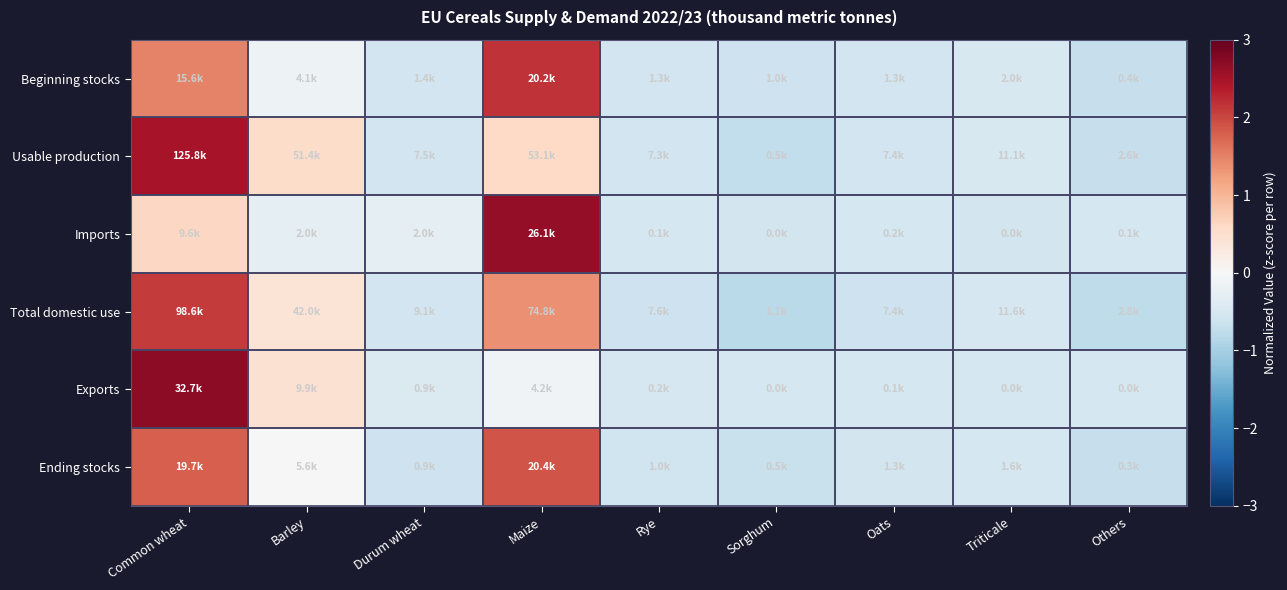

Reading right to left, list all the values displayed in this chart.

Beginning stocks: Others=-0.7	Triticale=-0.5	Oats=-0.6	Sorghum=-0.6	Rye=-0.6	Maize=2.2	Durum wheat=-0.6	Barley=-0.2	Common wheat=1.5
Usable production: Others=-0.7	Triticale=-0.5	Oats=-0.6	Sorghum=-0.7	Rye=-0.6	Maize=0.6	Durum wheat=-0.6	Barley=0.6	Common wheat=2.5
Imports: Others=-0.5	Triticale=-0.5	Oats=-0.5	Sorghum=-0.5	Rye=-0.5	Maize=2.6	Durum wheat=-0.3	Barley=-0.3	Common wheat=0.6
Total domestic use: Others=-0.8	Triticale=-0.5	Oats=-0.6	Sorghum=-0.8	Rye=-0.6	Maize=1.4	Durum wheat=-0.6	Barley=0.4	Common wheat=2.1
Exports: Others=-0.5	Triticale=-0.5	Oats=-0.5	Sorghum=-0.5	Rye=-0.5	Maize=-0.1	Durum wheat=-0.4	Barley=0.5	Common wheat=2.7
Ending stocks: Others=-0.7	Triticale=-0.5	Oats=-0.6	Sorghum=-0.7	Rye=-0.6	Maize=1.9	Durum wheat=-0.6	Barley=-0.0	Common wheat=1.8